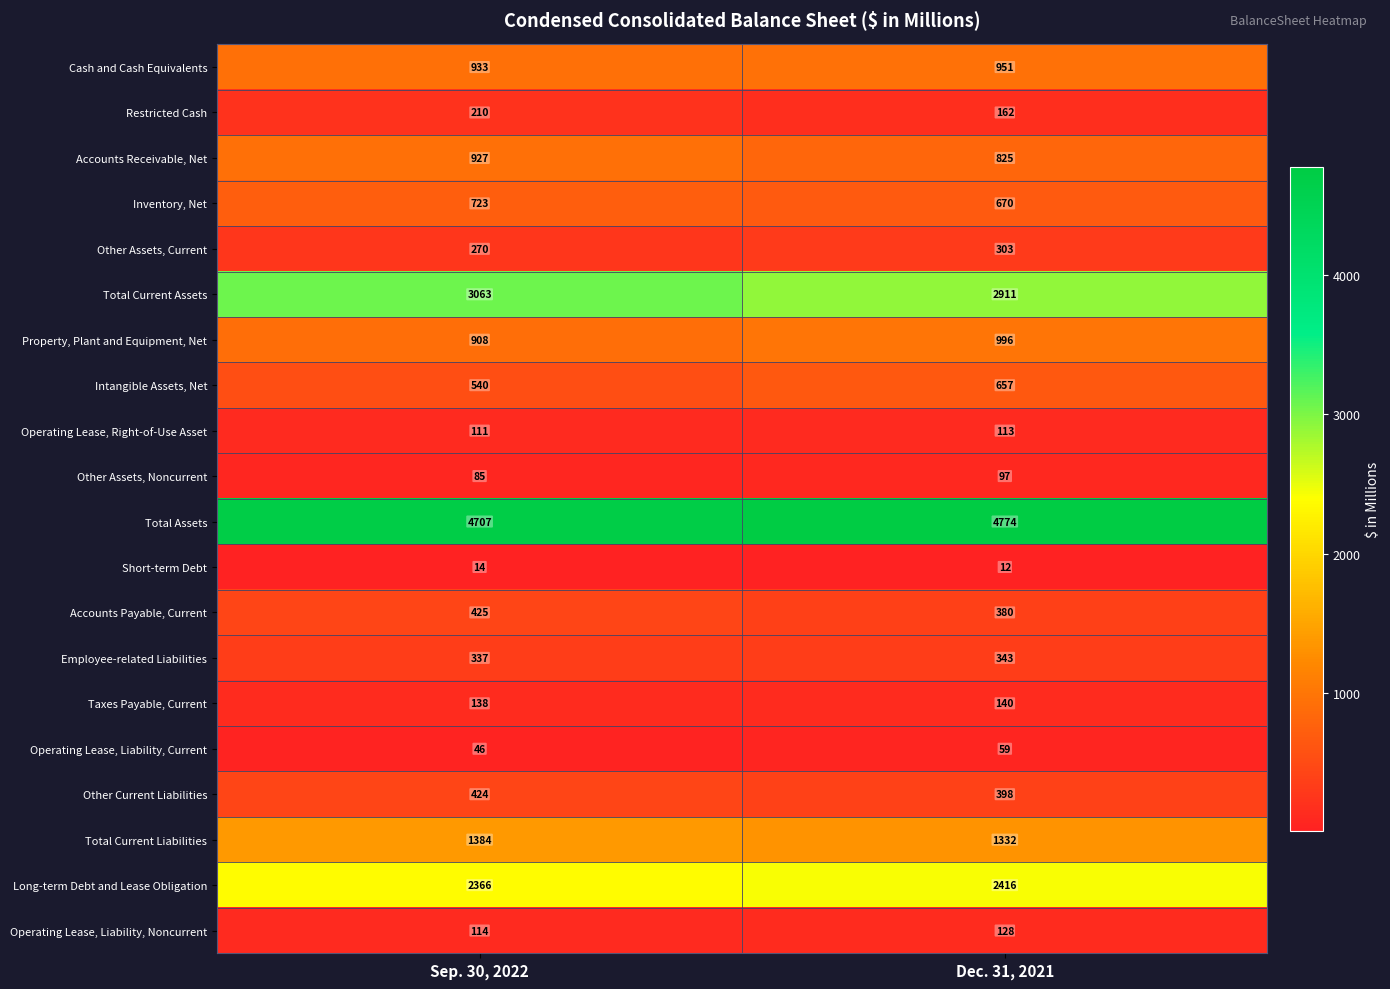

What is the highest value of the Inventory, Net series?

723